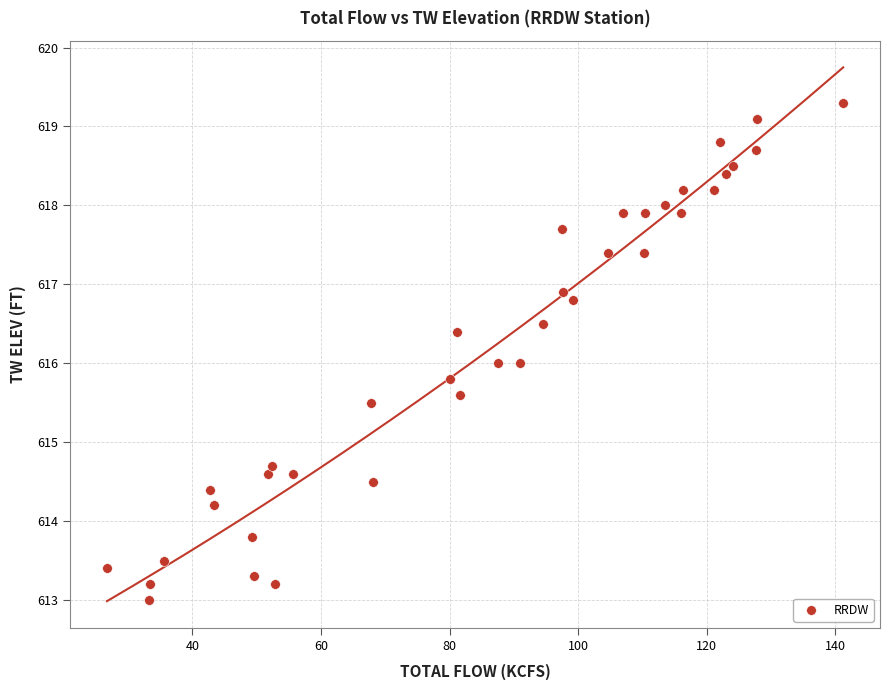

What is the range of Y values (max minus min)?

6.3